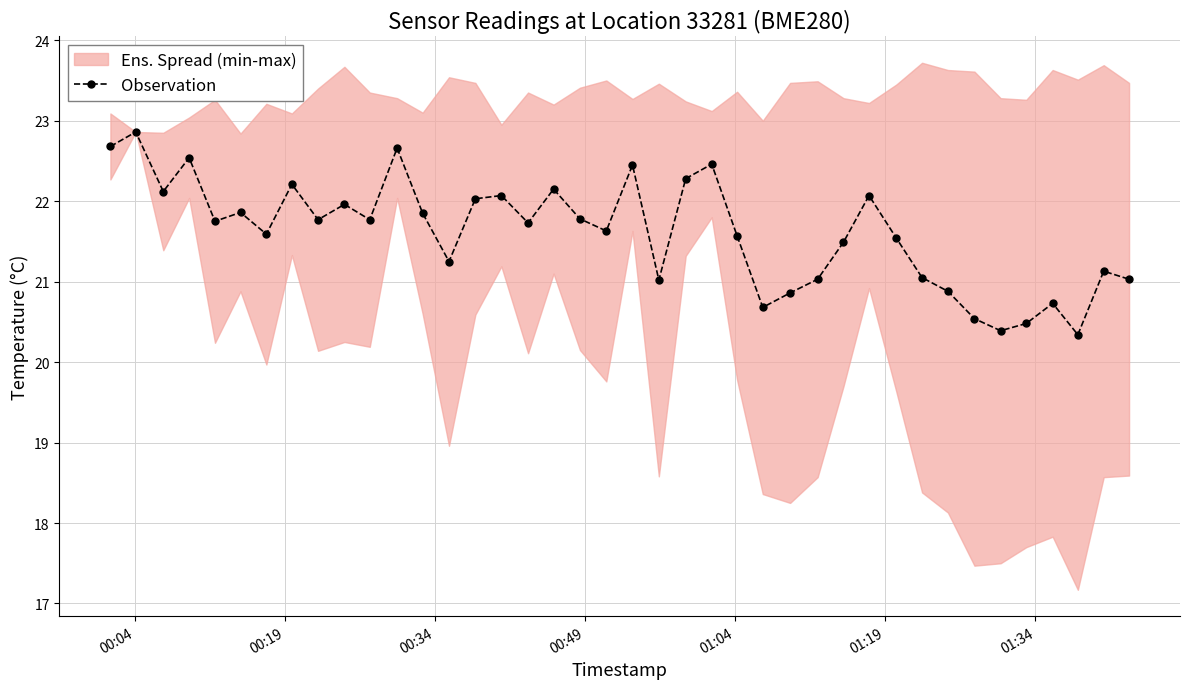

What is the value of the Observation point at the 23rd from the left?

22.3